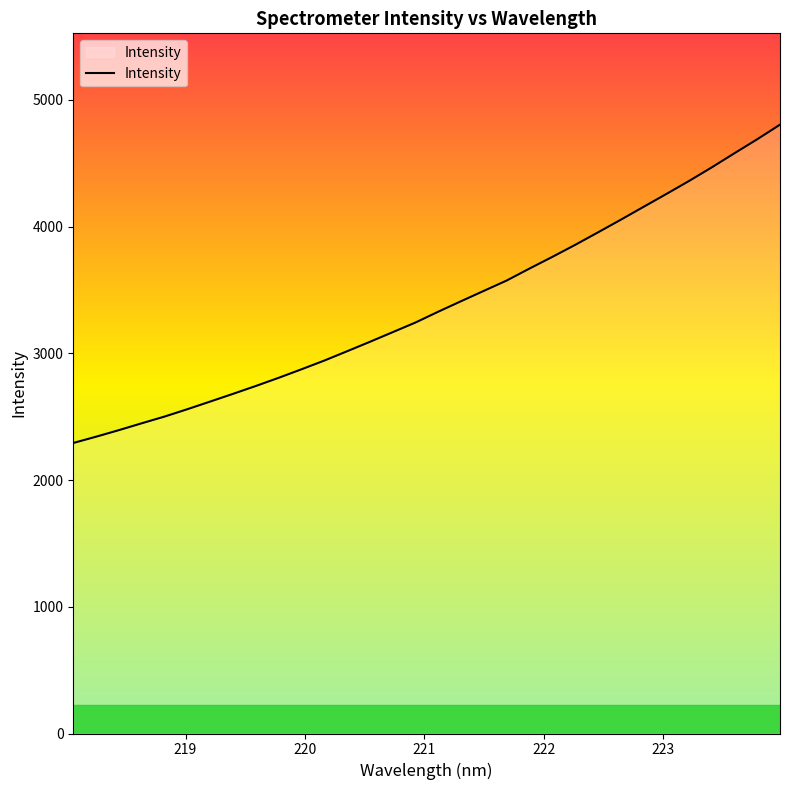

What is the difference between the maximum and minimum values?

2511.6